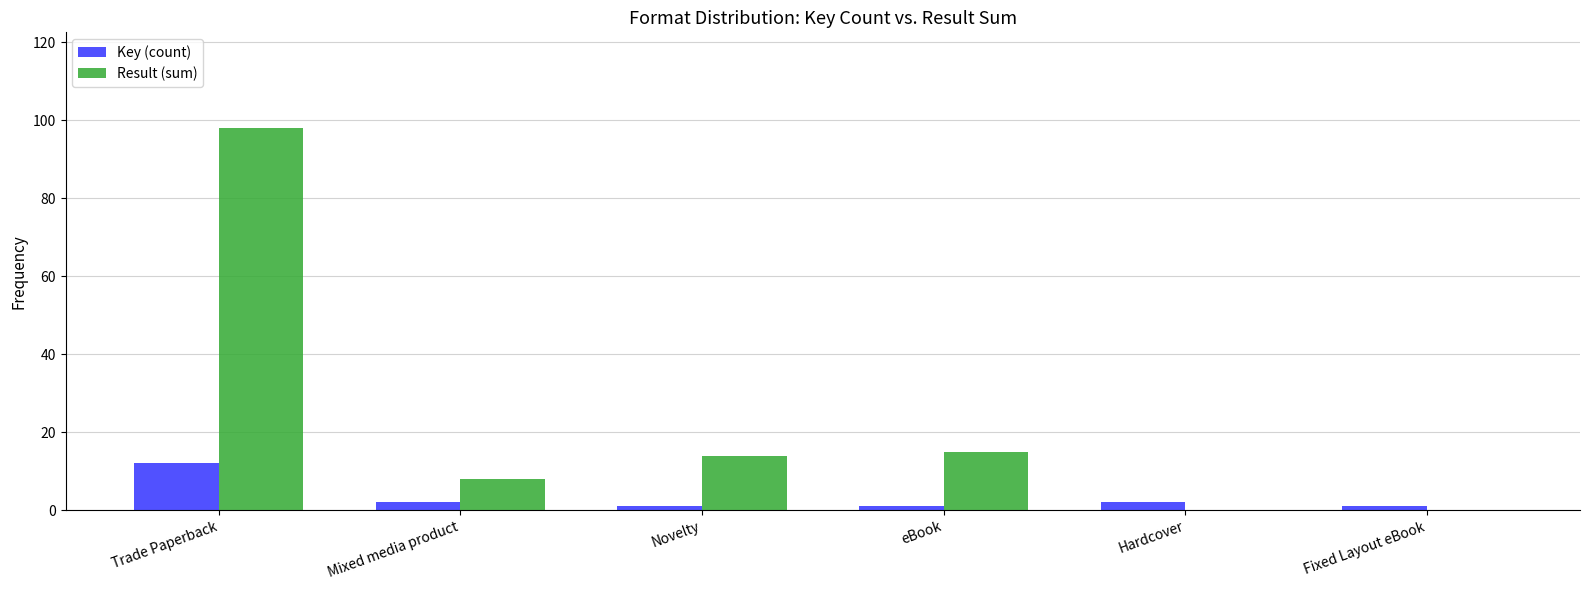

At which label is Result (sum) closest to 49?

eBook